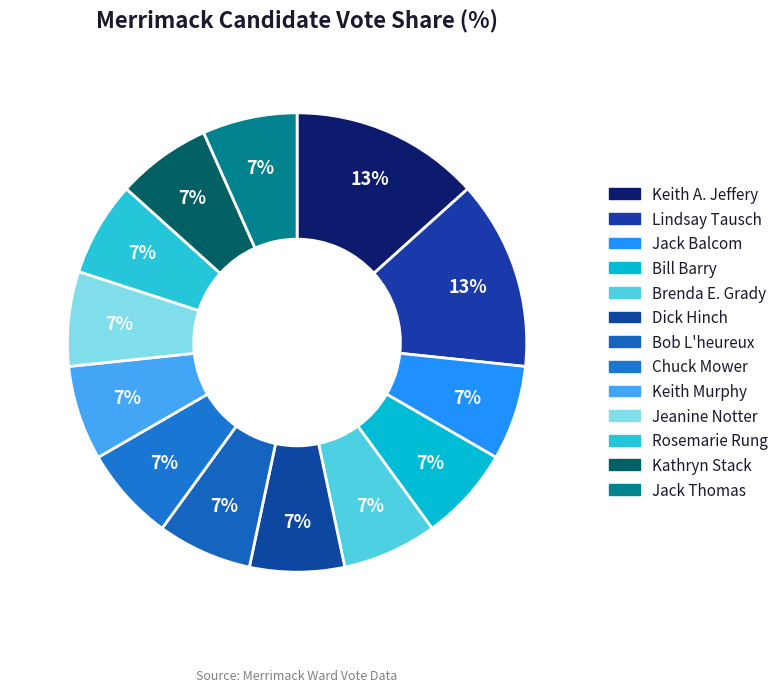

Approximately how many times larger is the value at Keith Murphy compared to Jeanine Notter?

1.0